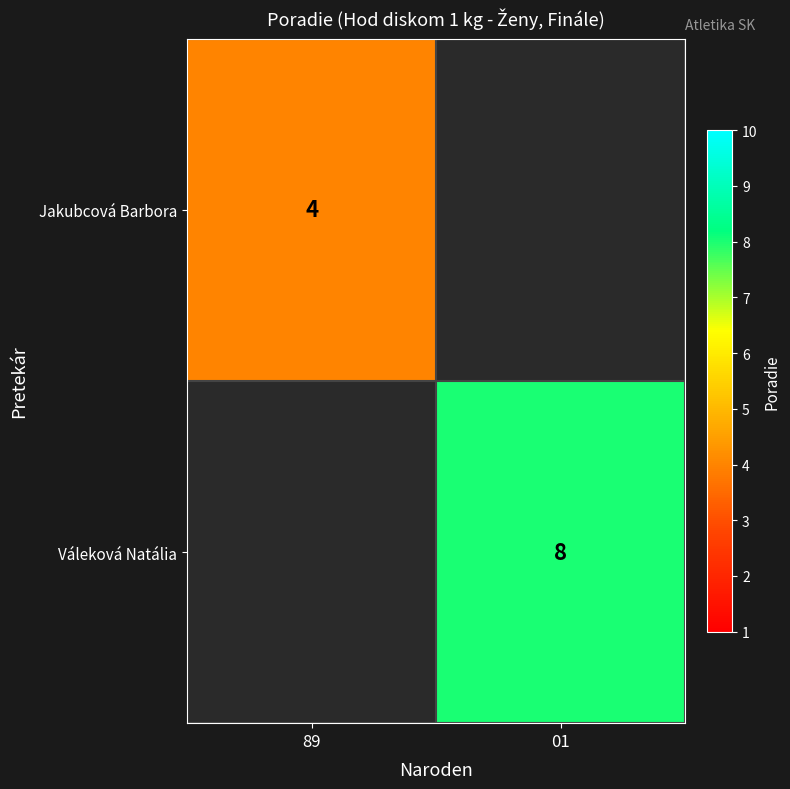

The Jakubcová Barbora series shows 2 at 89. True or false?

False